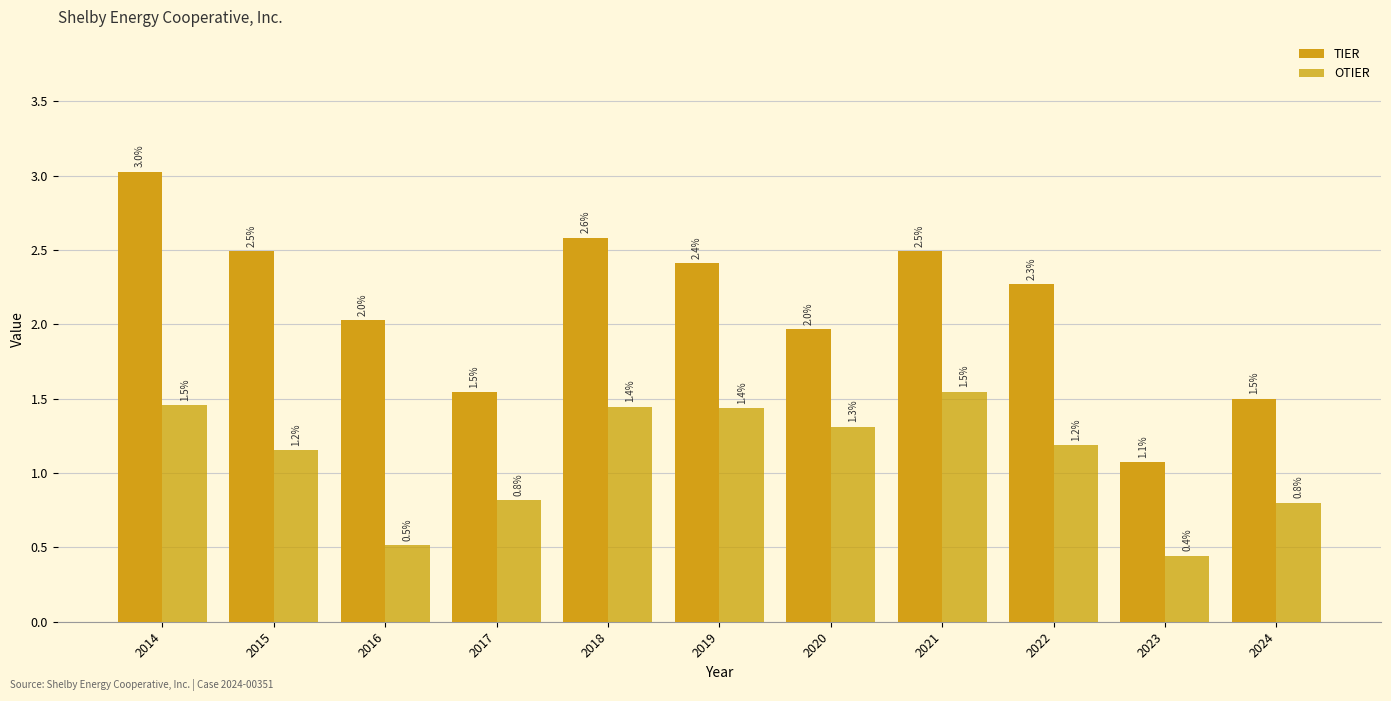

Which series has the largest total across all categories?

TIER